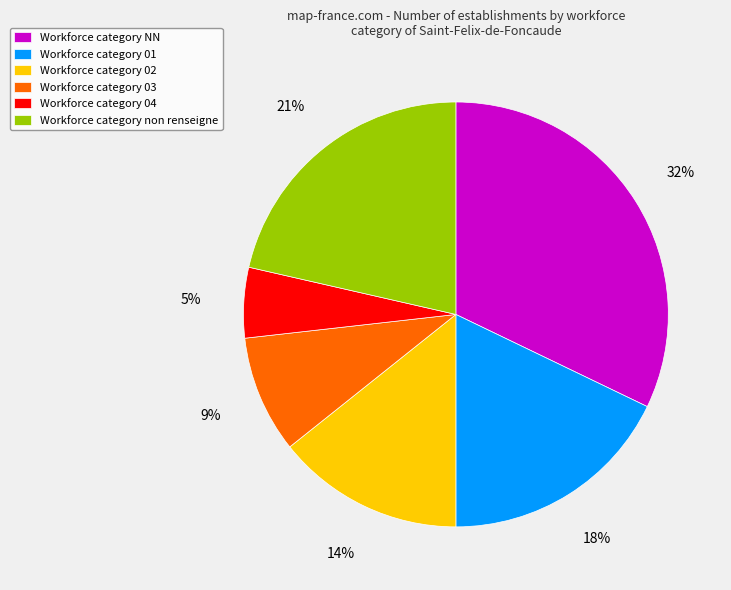

True or false: Workforce category 02 accounts for 14% of the total.

True